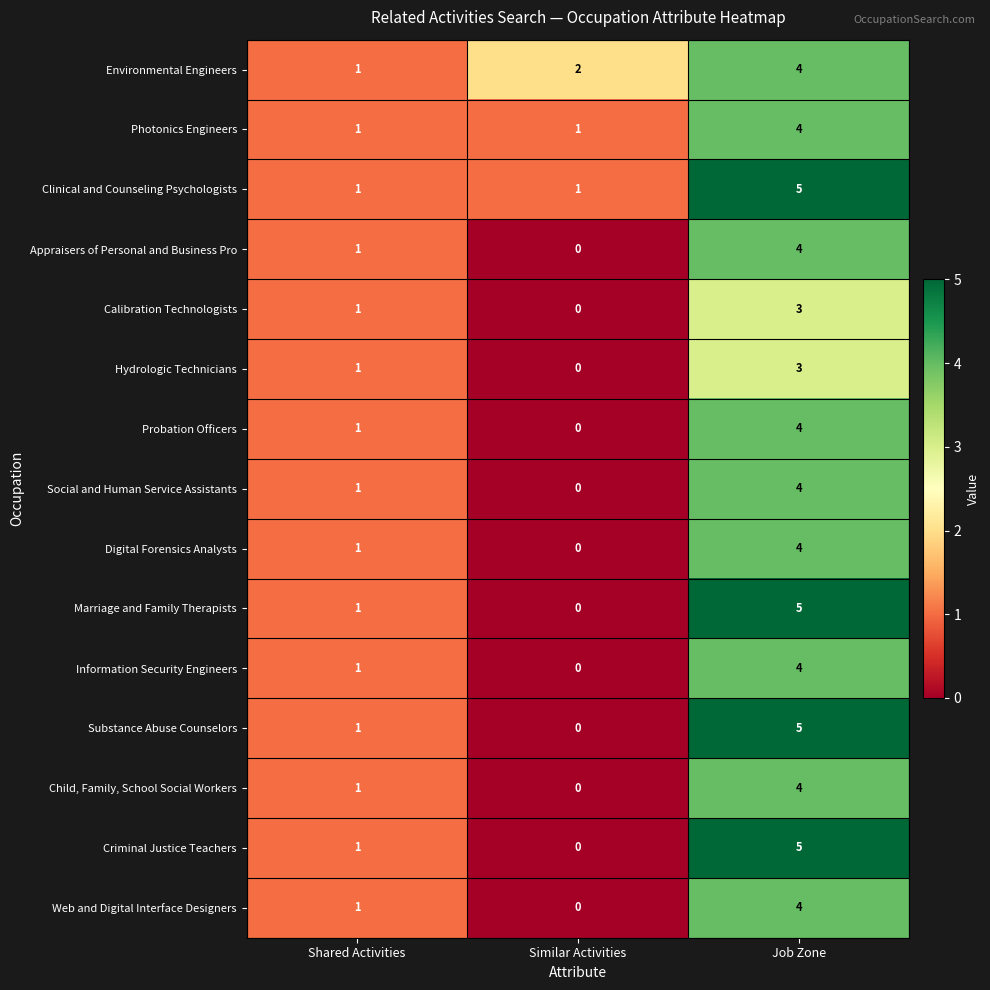

The Criminal Justice Teachers series shows 8 at Job Zone. True or false?

False